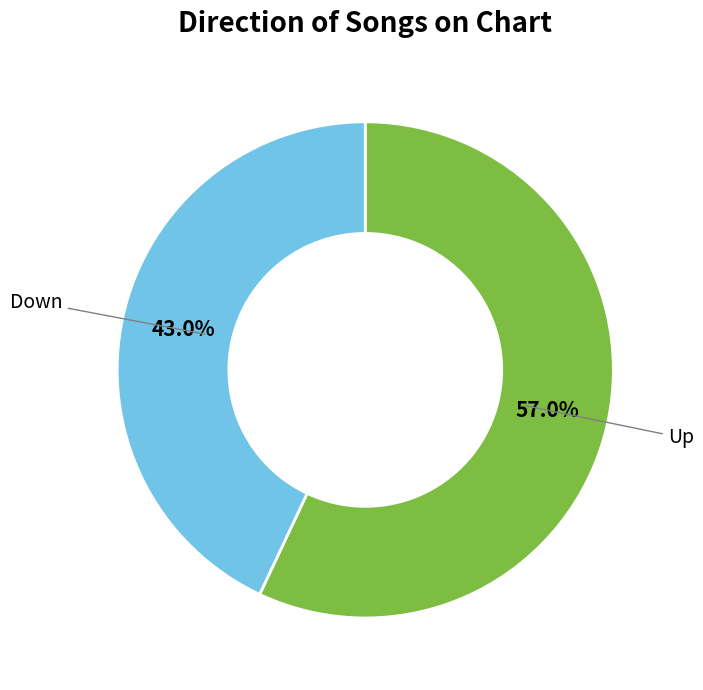

Does any single category account for the majority?

Yes